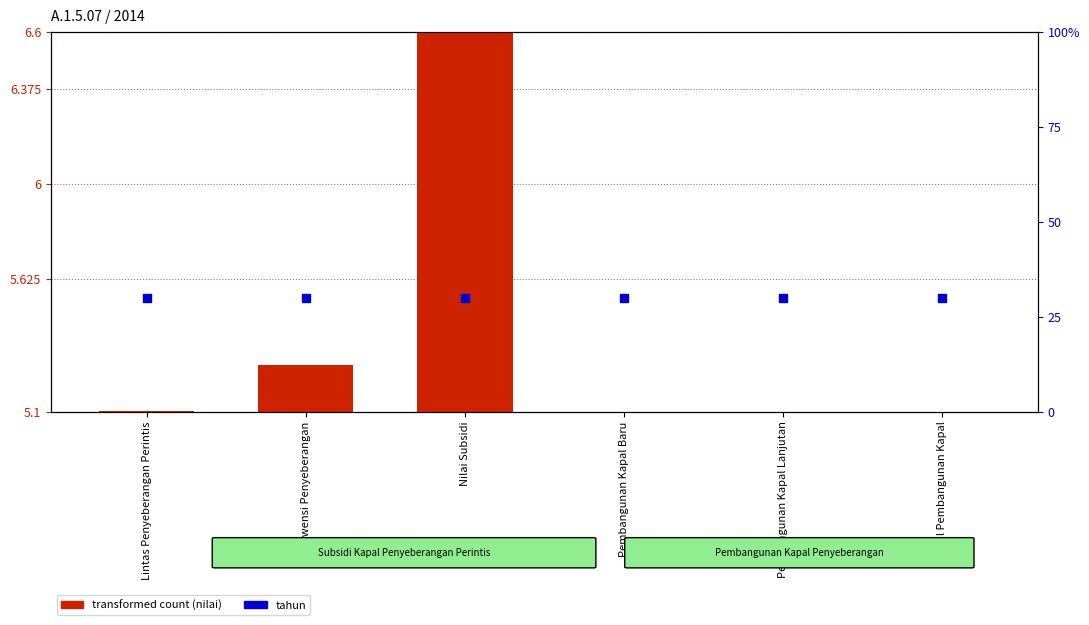

Which series reaches the minimum Y coordinate?

nilai (scaled)